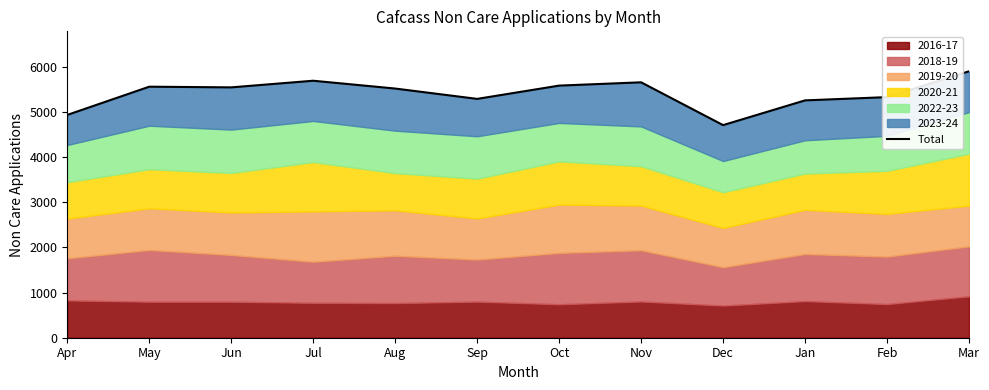

How many categories are shown in the chart?

12